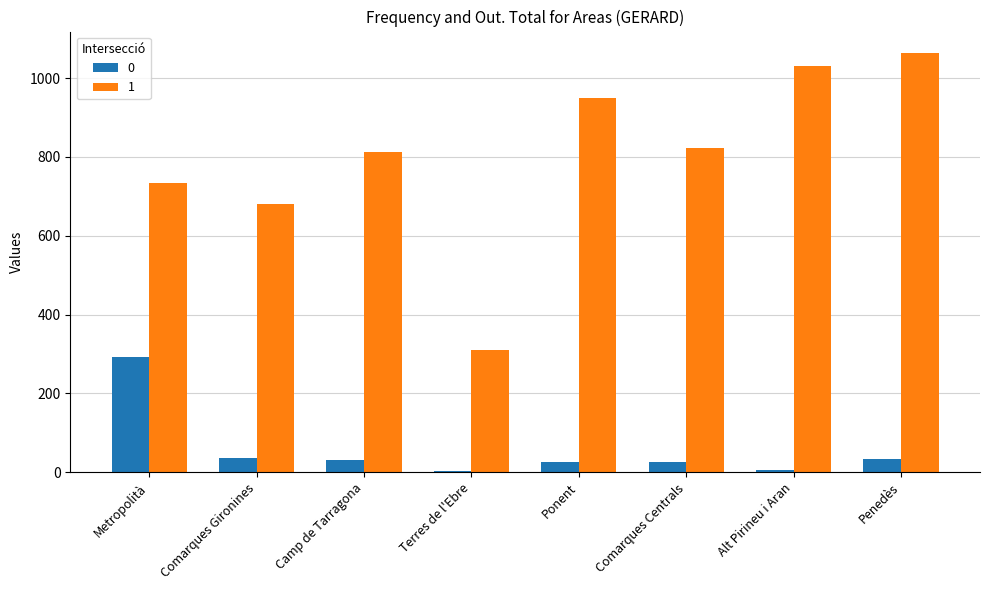

At Camp de Tarragona, list the series in order from smallest to largest.

0, 1